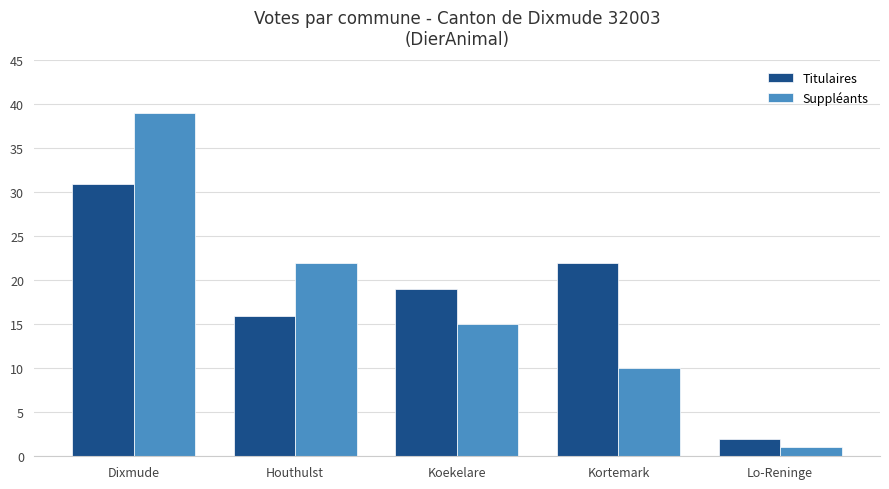

Where does the Titulaires series first go above 19?

Dixmude